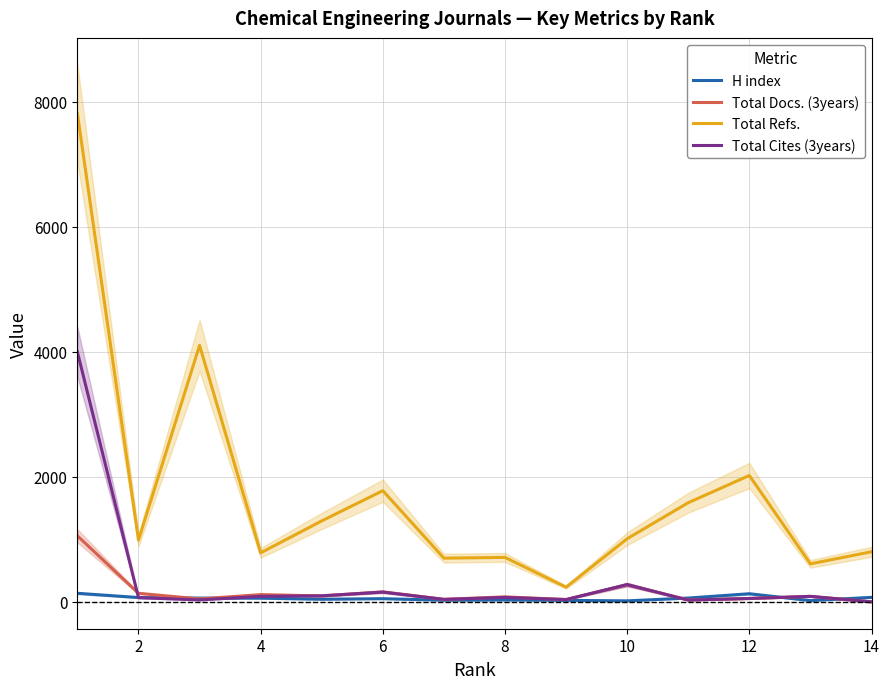

The value of Total Refs. at 12 is 2021. True or false?

True